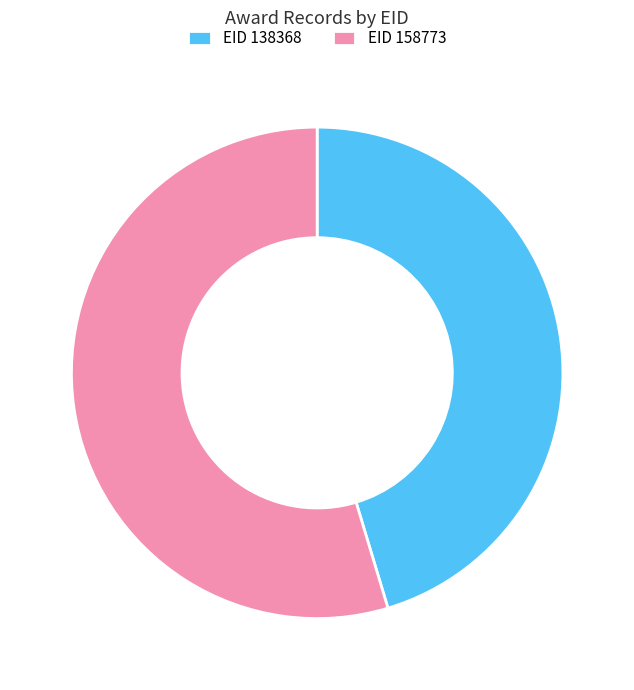

Rank the categories by value from highest to lowest.

EID 158773, EID 138368